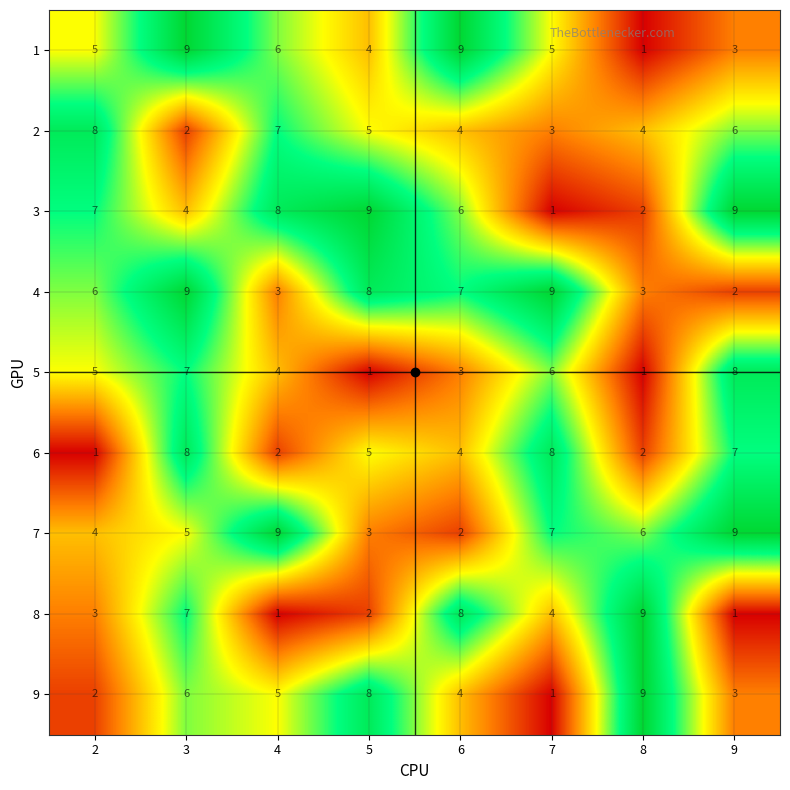

Which series has the largest total across all categories?

4